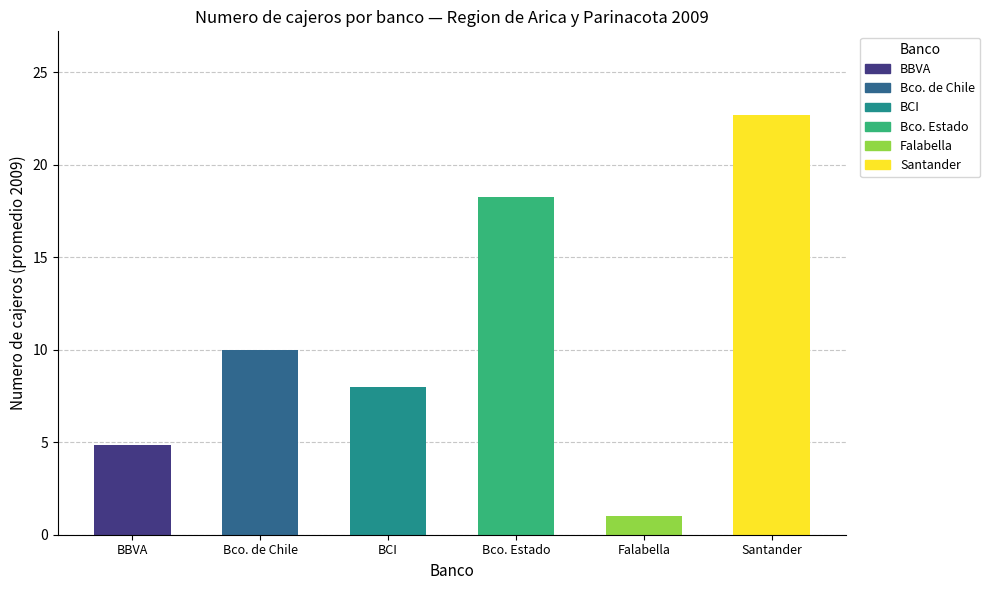

What is the change in value from Bco. de Chile to BCI?

-2.0